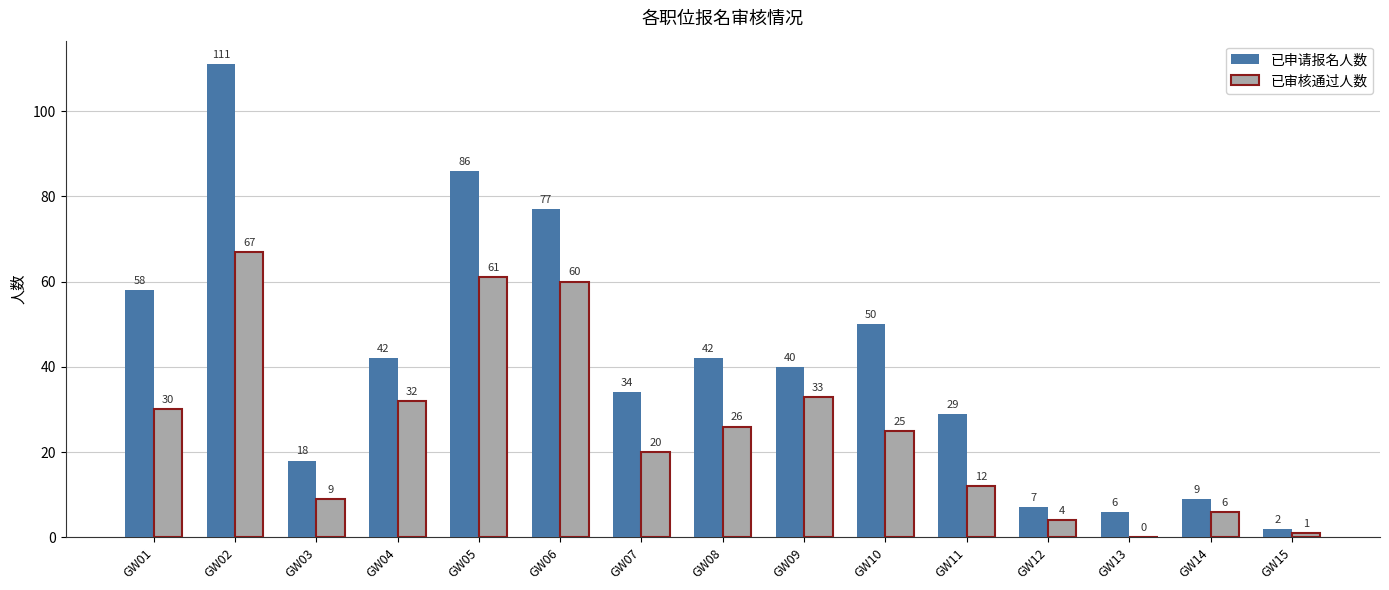

At which label is 已申请报名人数 closest to 56?

GW01